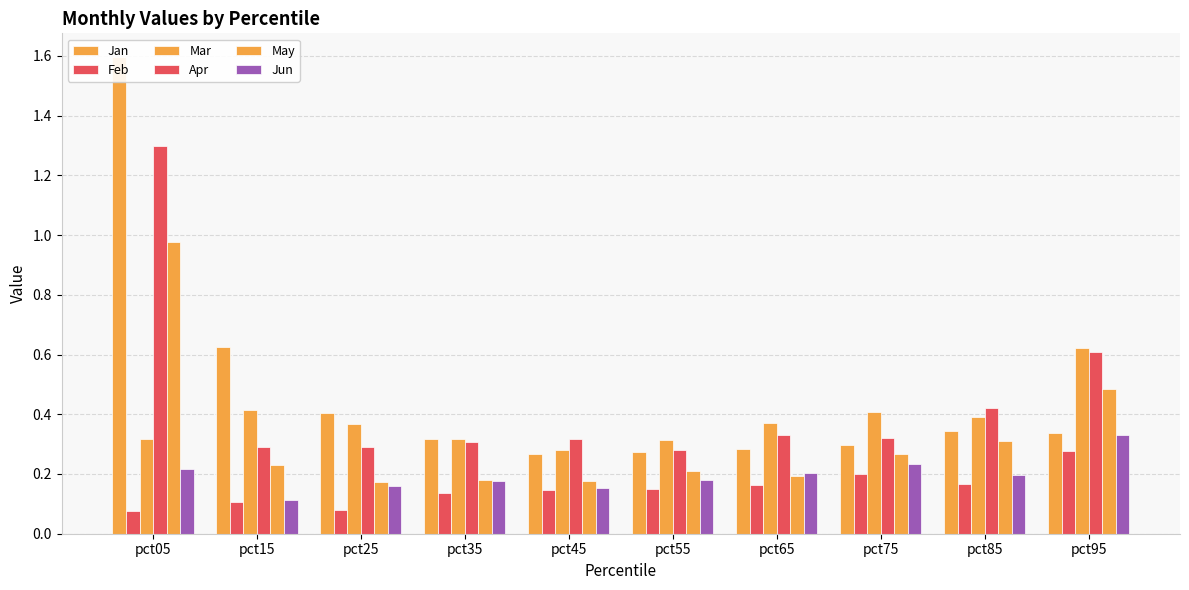

What is the value of the May bar at the 7th from the left?

0.2